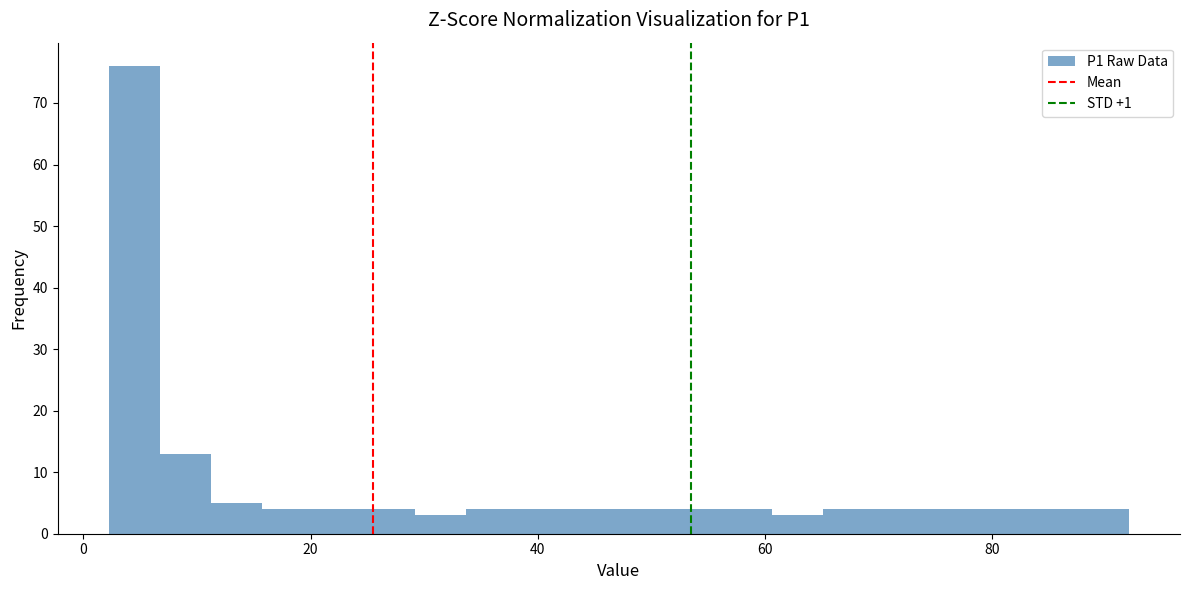

Read against the x-axis, roughly where is the centre of the tallest bar?

4